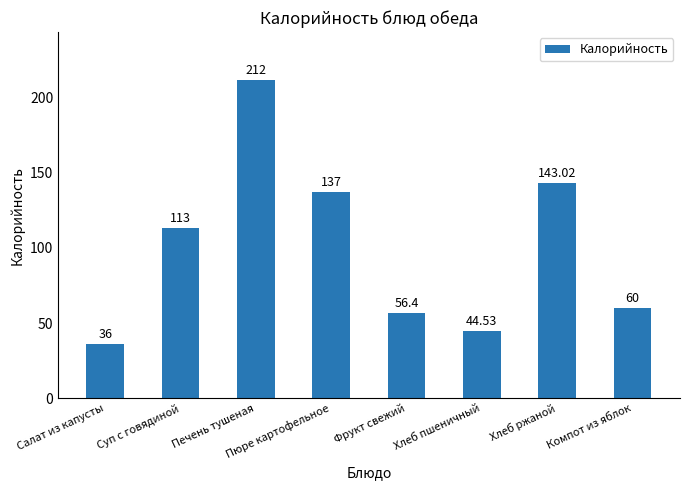

At which category does the chart reach its minimum across all series?

Салат из капусты